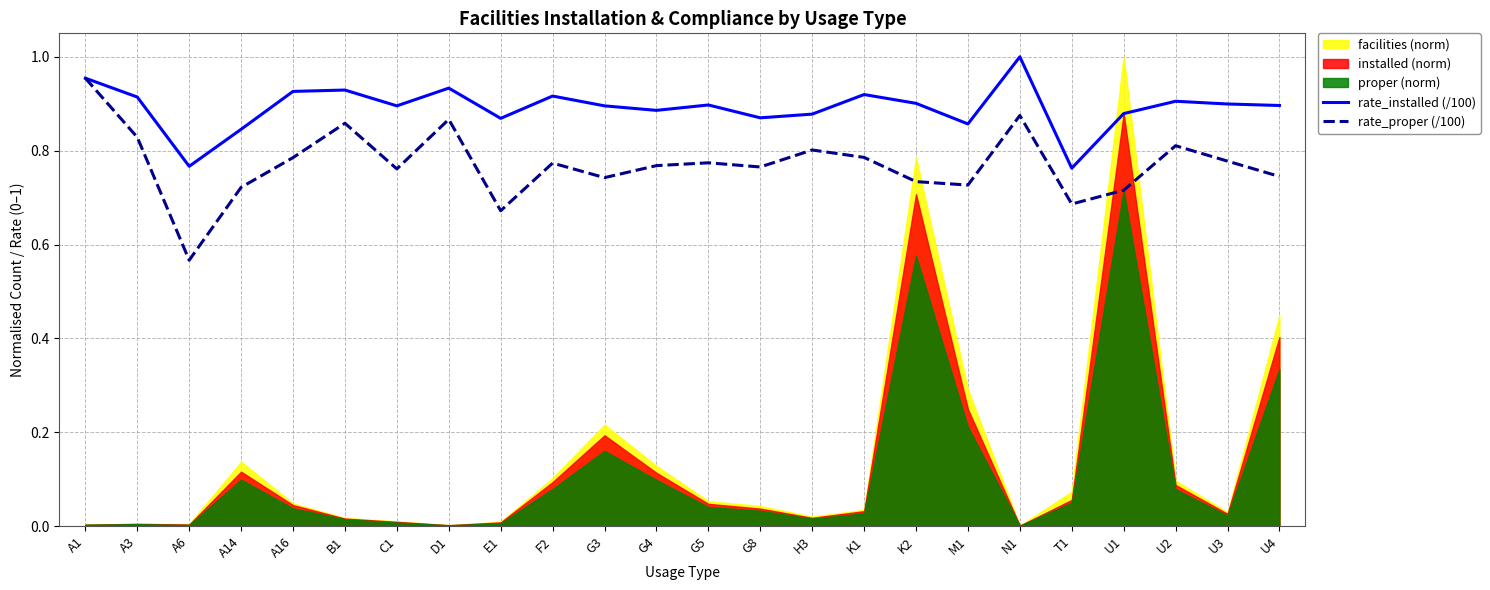

At which label does rate_proper (/100) reach its minimum?

A6